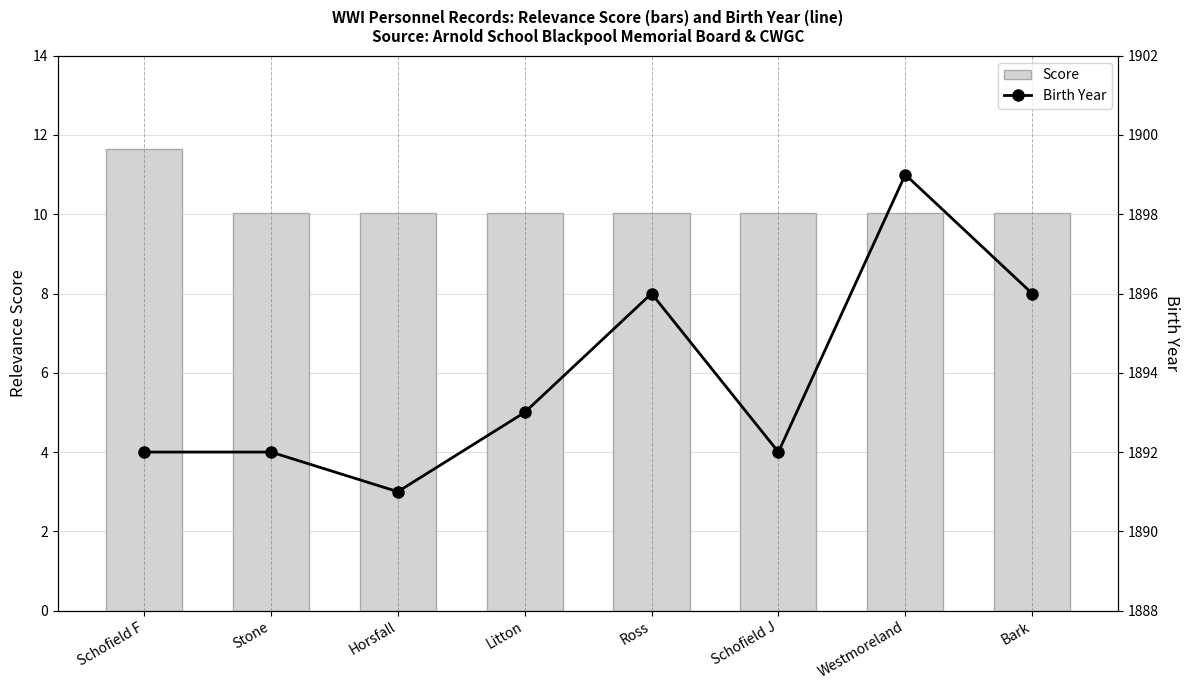

Reading left to right, transcribe all the data shown in this chart.

Score: 11.6	10.0	10.0	10.0	10.0	10.0	10.0	10.0
Birth Year: 1892.0	1892.0	1891.0	1893.0	1896.0	1892.0	1899.0	1896.0